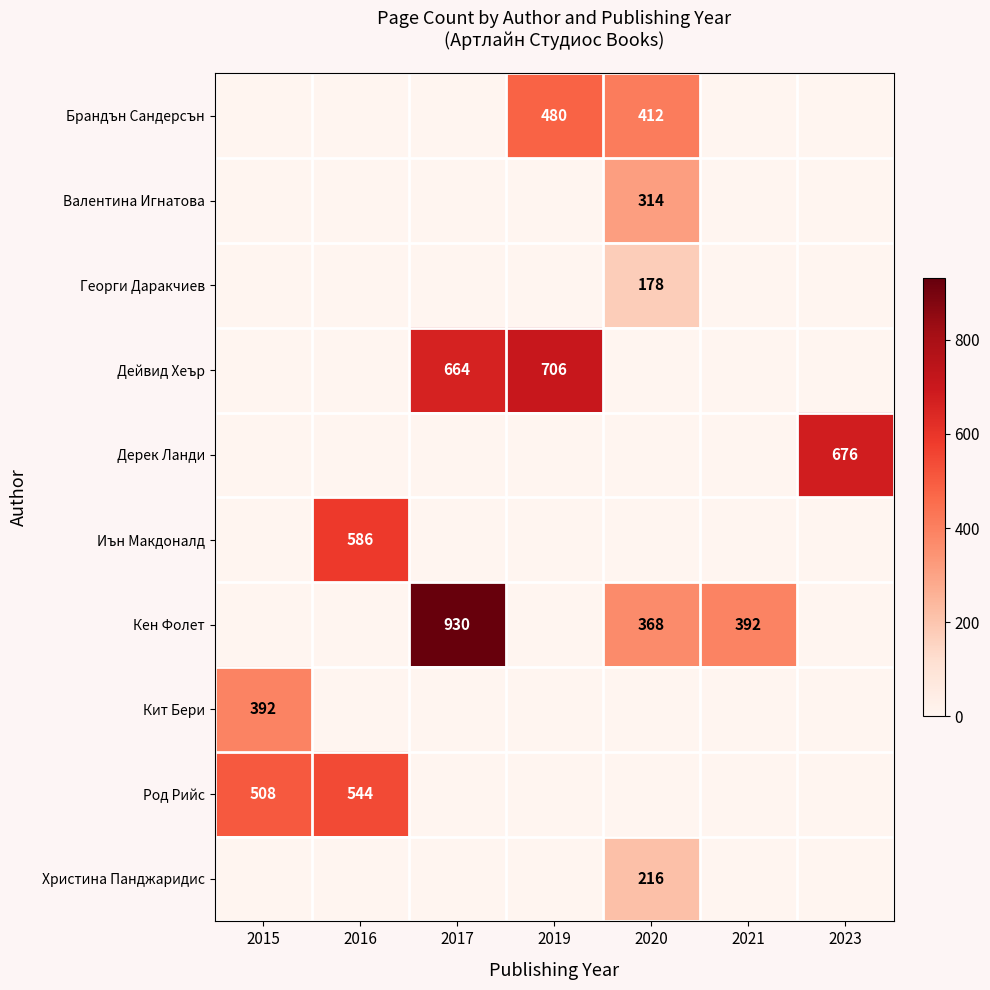

At which category is the sum across all series the highest?

2017